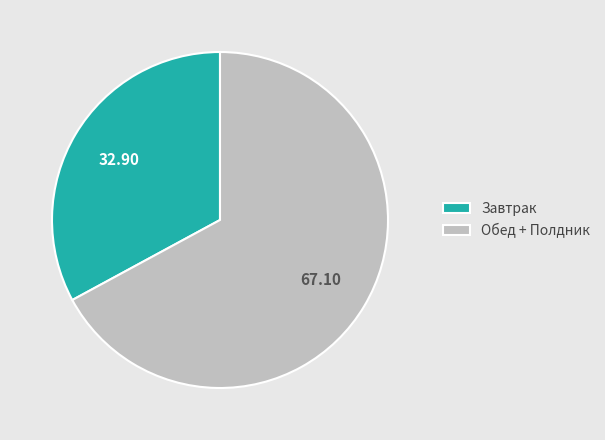

What is the ratio of the value at Завтрак to the value at Обед + Полдник?

0.5